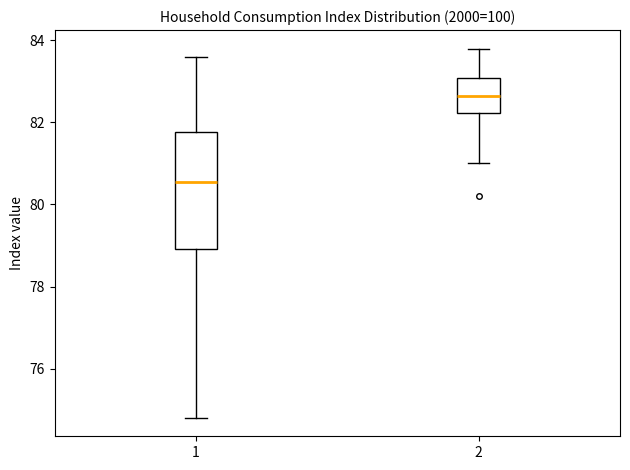

Where is the upper edge of the box at x = 1 on the y-axis? The values are not printed on the chart, so give them approximately, as read against the axis.

81.8